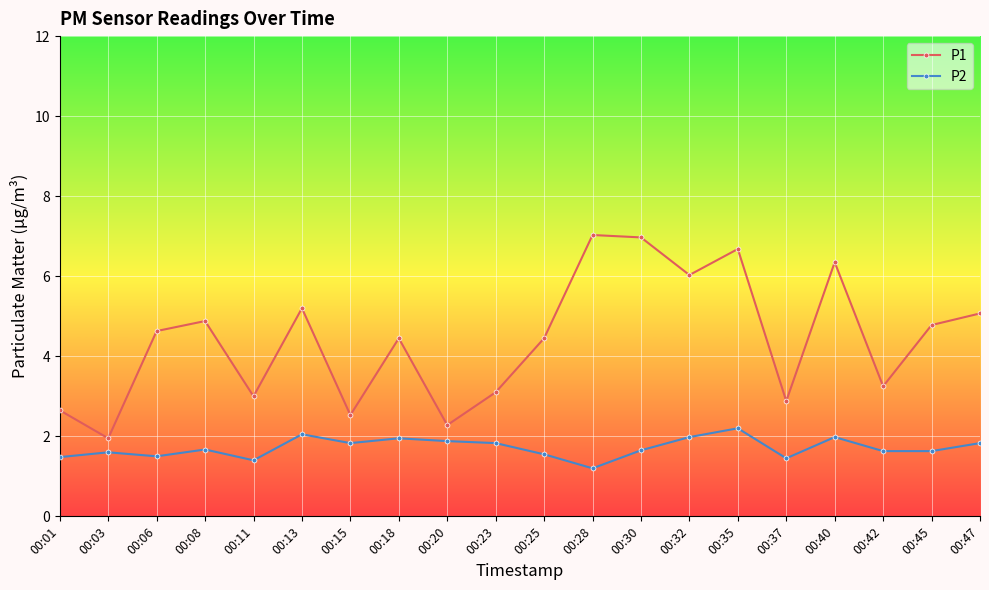

Is the value of P1 at 00:25 greater than the value of P2 at 00:20?

Yes